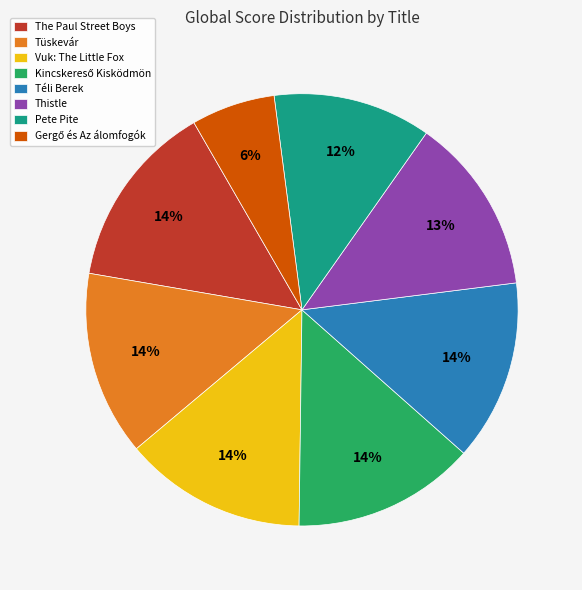

To the nearest percent, what percentage of the pie is Pete Pite?

12%